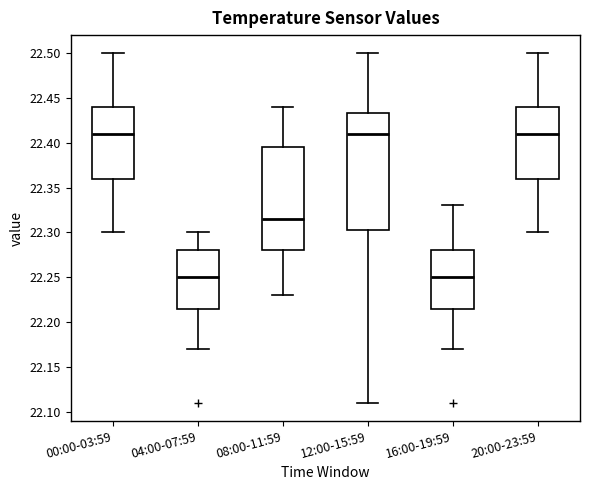

Reading left to right, transcribe this box plot: for each box, give where its median line is, the range the box spans, and where its two whiskers end, as read against the y-axis. The values are not printed on the chart, so give them approximately, as read against the axis.

00:00-03:59: median 22.410, box 22.360 to 22.440, whiskers 22.300 to 22.500
04:00-07:59: median 22.250, box 22.215 to 22.280, whiskers 22.170 to 22.300
08:00-11:59: median 22.315, box 22.280 to 22.395, whiskers 22.230 to 22.440
12:00-15:59: median 22.410, box 22.305 to 22.435, whiskers 22.110 to 22.500
16:00-19:59: median 22.250, box 22.215 to 22.280, whiskers 22.170 to 22.330
20:00-23:59: median 22.410, box 22.360 to 22.440, whiskers 22.300 to 22.500